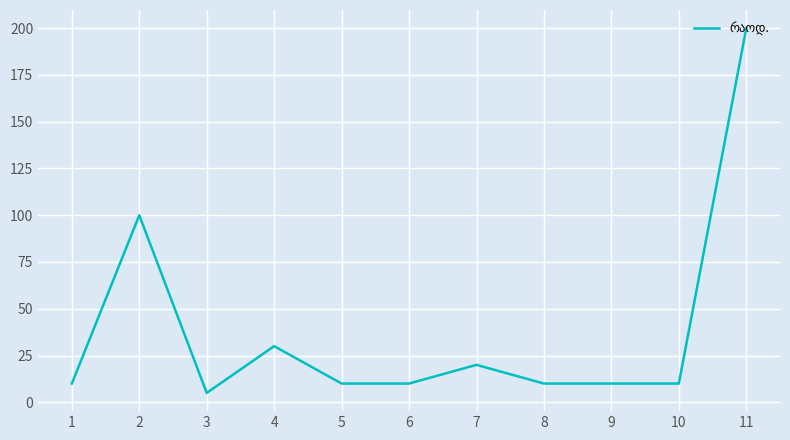

Reading left to right, list all the values displayed in this chart.

1=10	2=100	3=5	4=30	5=10	6=10	7=20	8=10	9=10	10=10	11=200